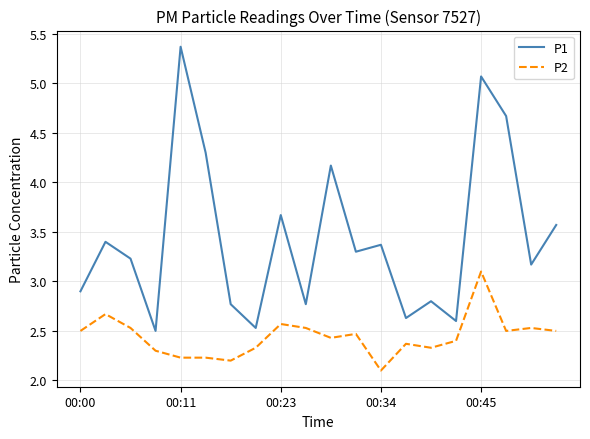

Which series has the largest range (max minus min)?

P1